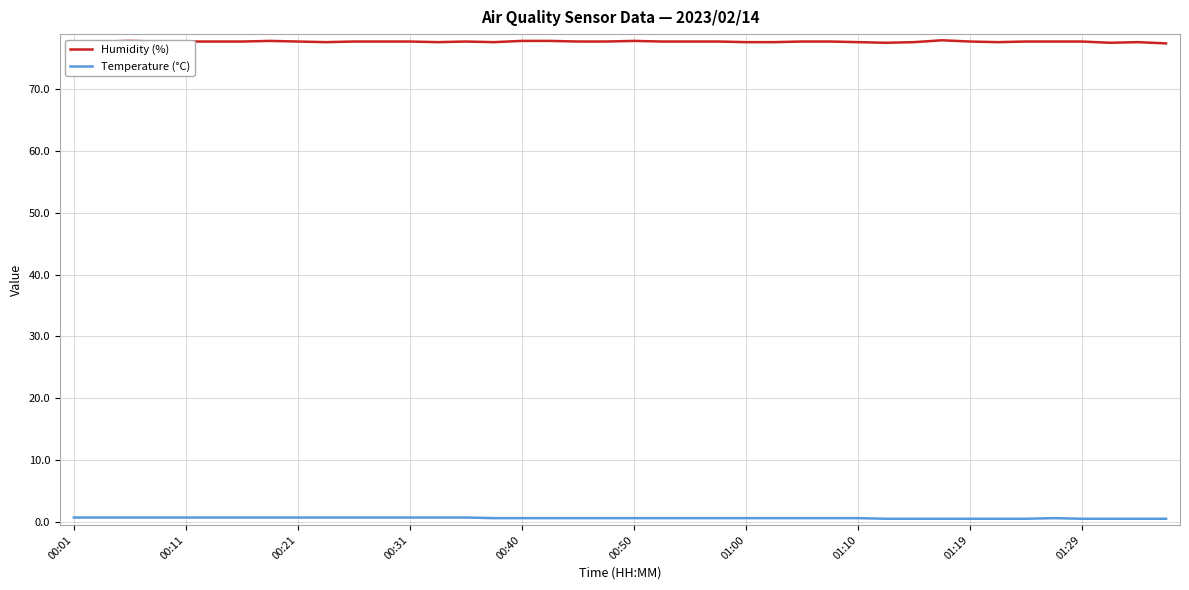

What is the maximum value shown in the chart?

77.9